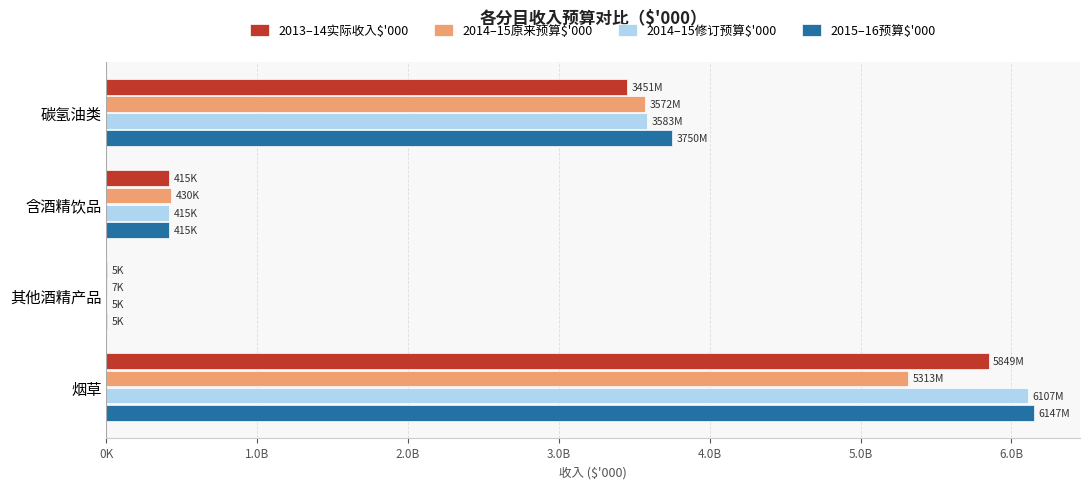

What is the minimum value for 2014–15原来预算$'000?

7236